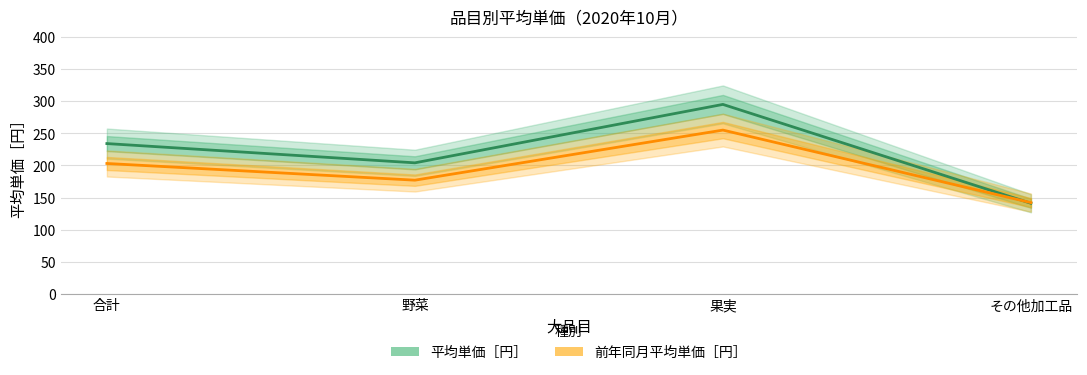

Where is the first local minimum for 平均単価［円］?

野菜